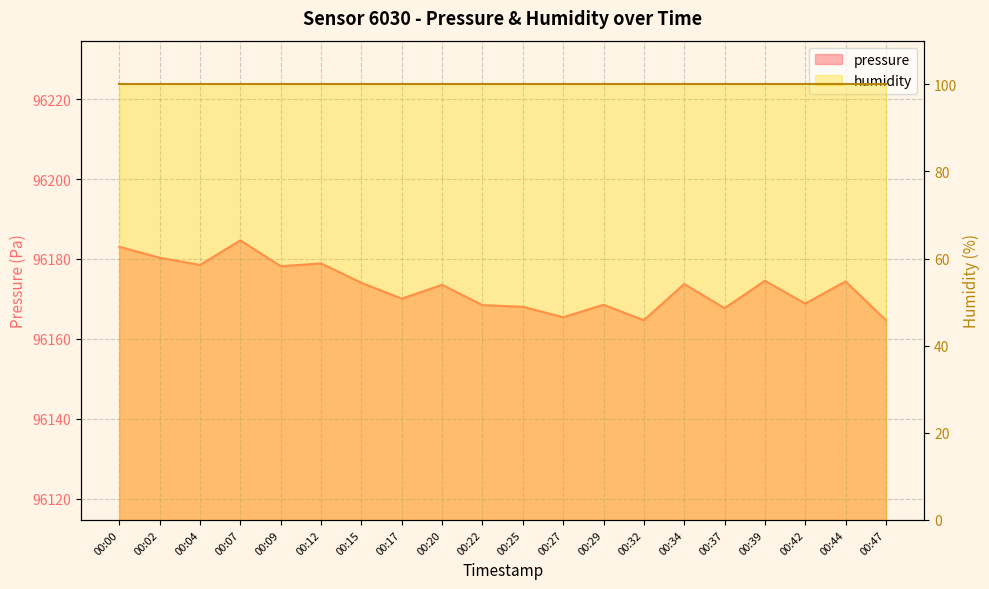

Reading left to right, what are all the values shown in this chart?

96183.1	96180.3	96178.5	96184.7	96178.2	96178.9	96174.0	96170.1	96173.5	96168.4	96168.0	96165.4	96168.5	96164.7	96173.7	96167.7	96174.5	96168.8	96174.4	96164.7